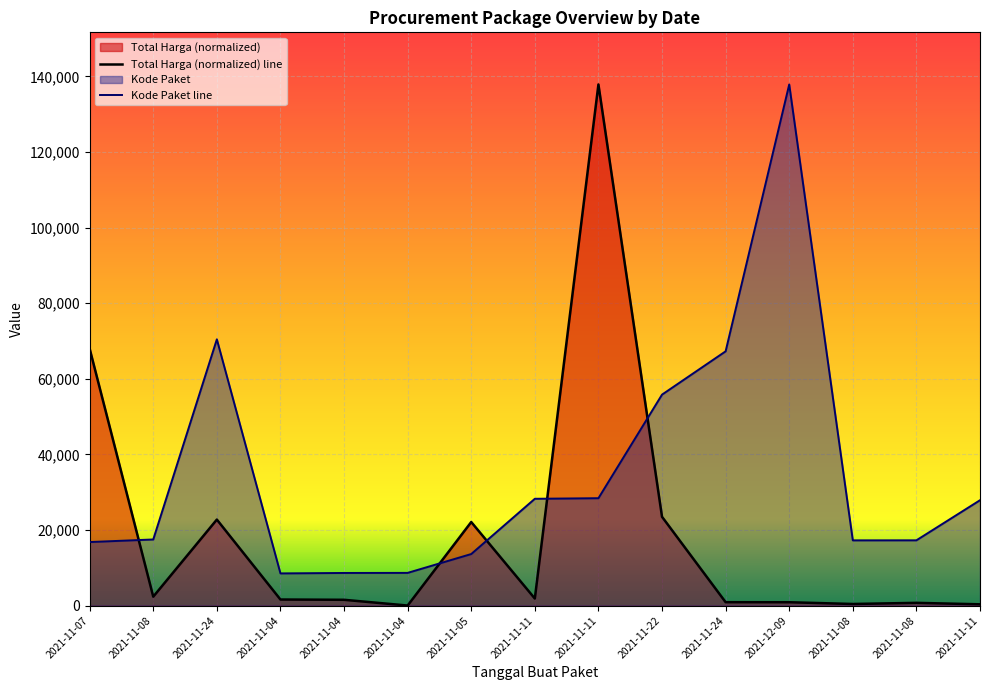

Which label corresponds to the largest value in the chart?

2021-11-11